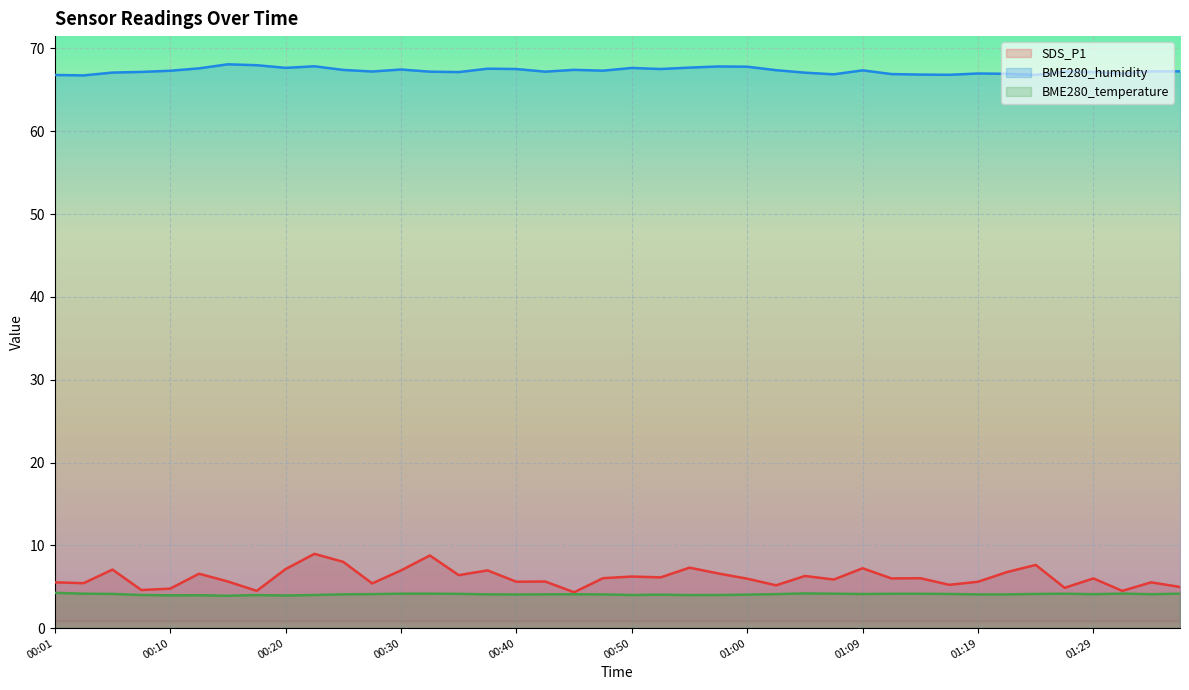

Which series changed the most between 00:45 and 01:27?

SDS_P1